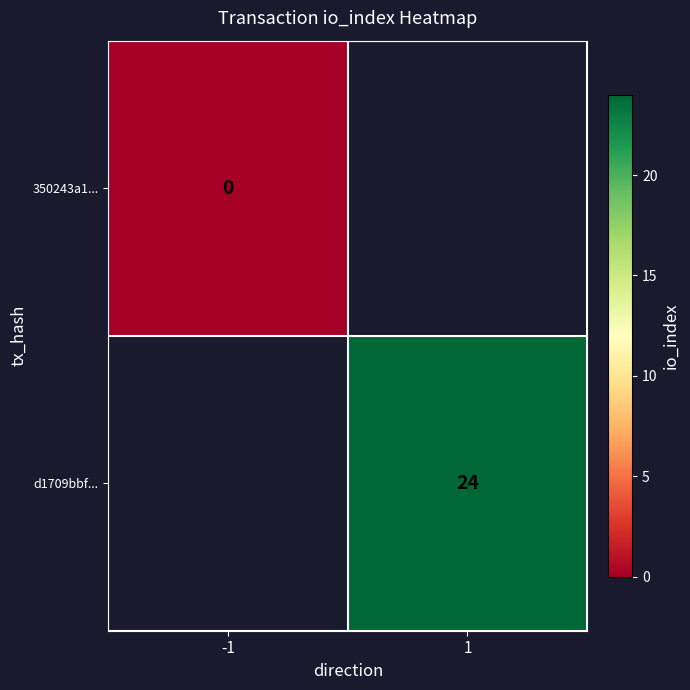

True or false: d1709bbf... has a value of 38 at 1.

False